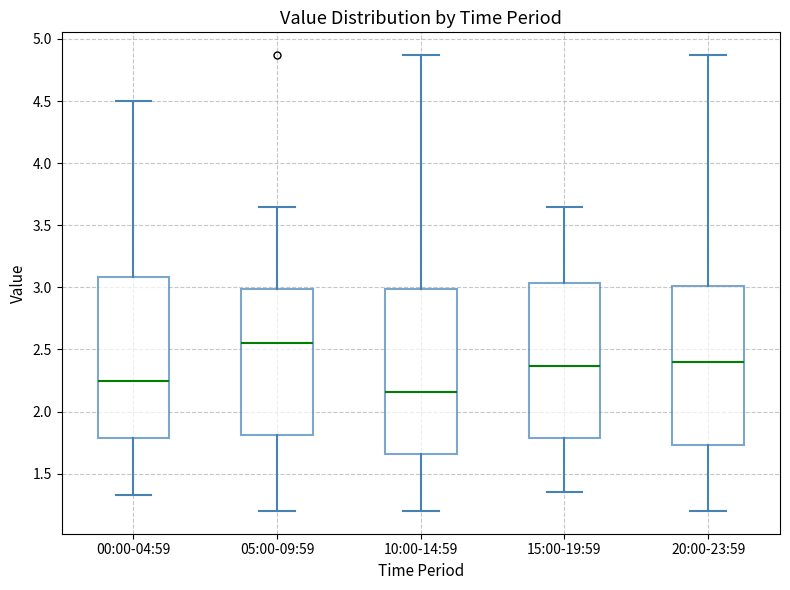

Where is the lower edge of the box for 15:00-19:59 on the y-axis? The values are not printed on the chart, so give them approximately, as read against the axis.

1.80